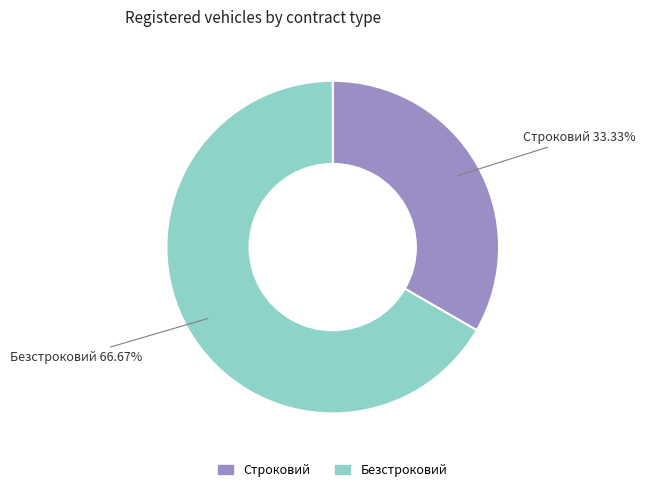

What is the majority slice?

Безстроковий